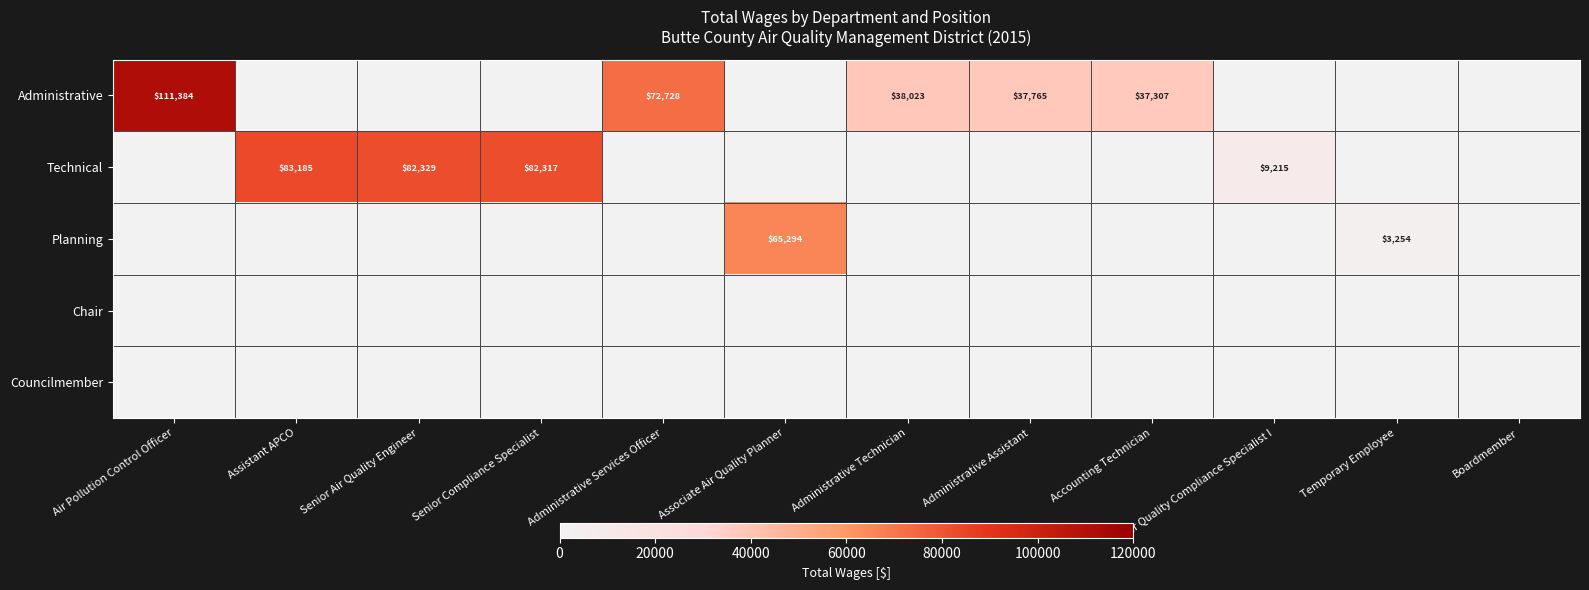

The value of Administrative at Administrative Assistant is 11287. True or false?

False